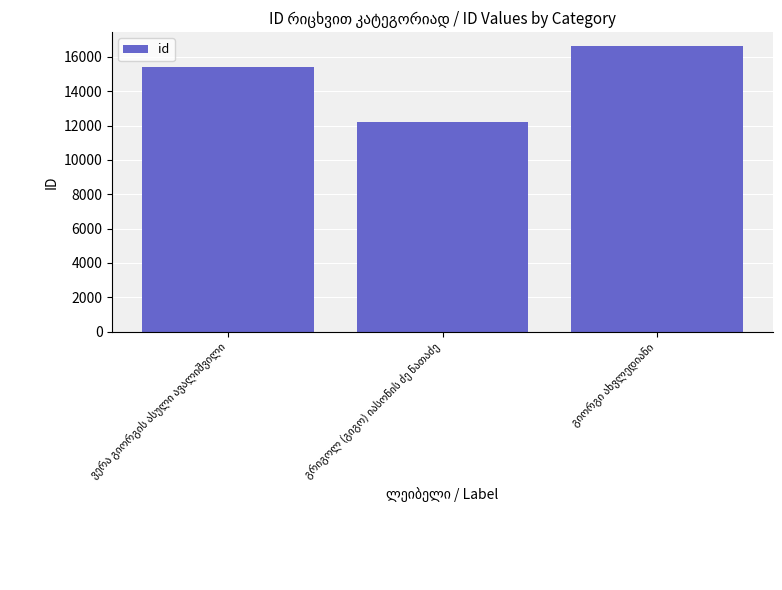

What is the value of the 2nd bar from the left?

12229